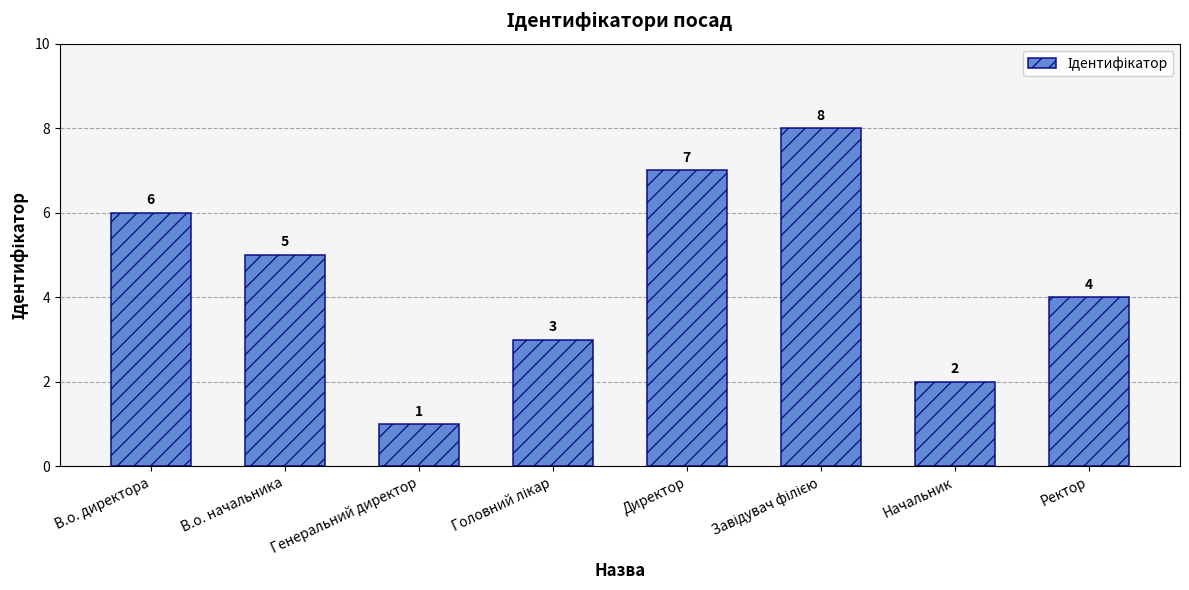

What is the value of the 6th bar from the left?

8